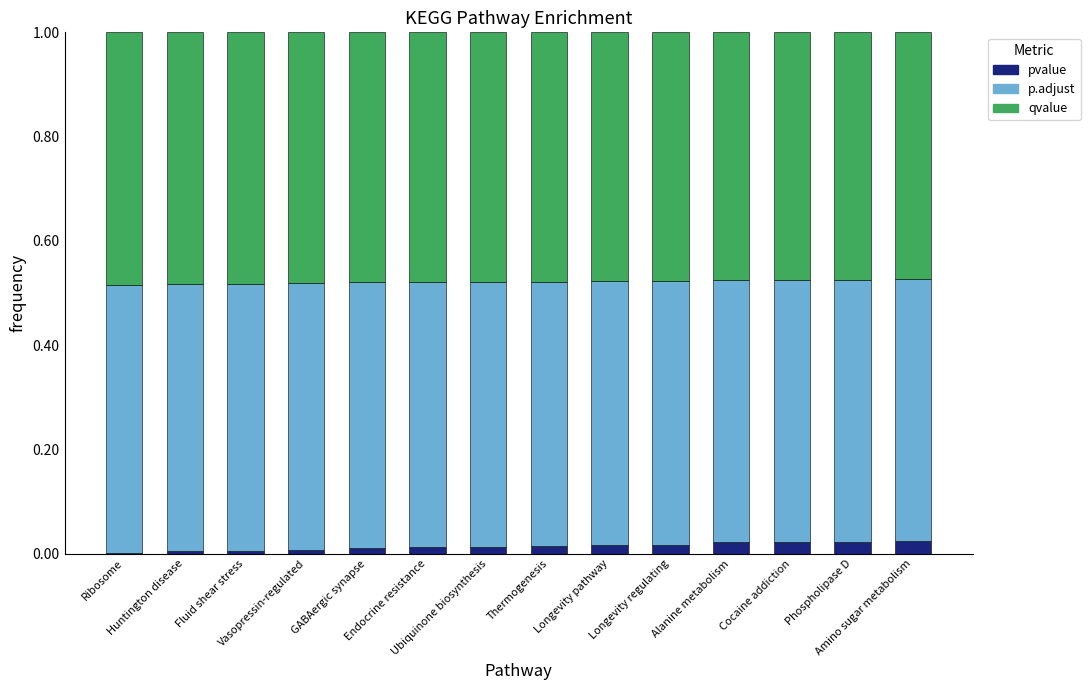

How many distinct data groups are displayed?

3